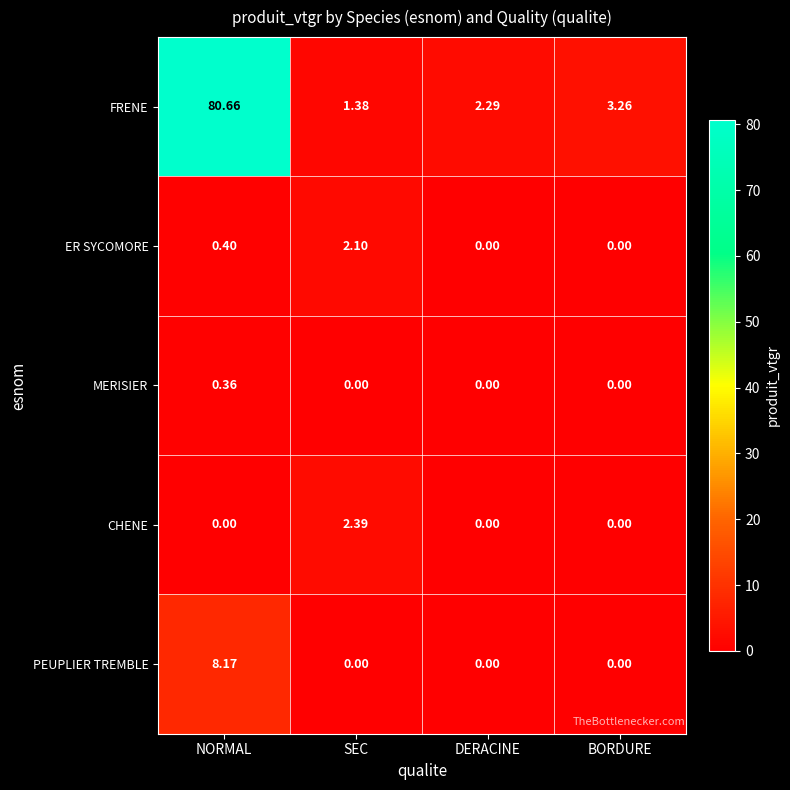

Where does the FRENE series first go above 3?

NORMAL